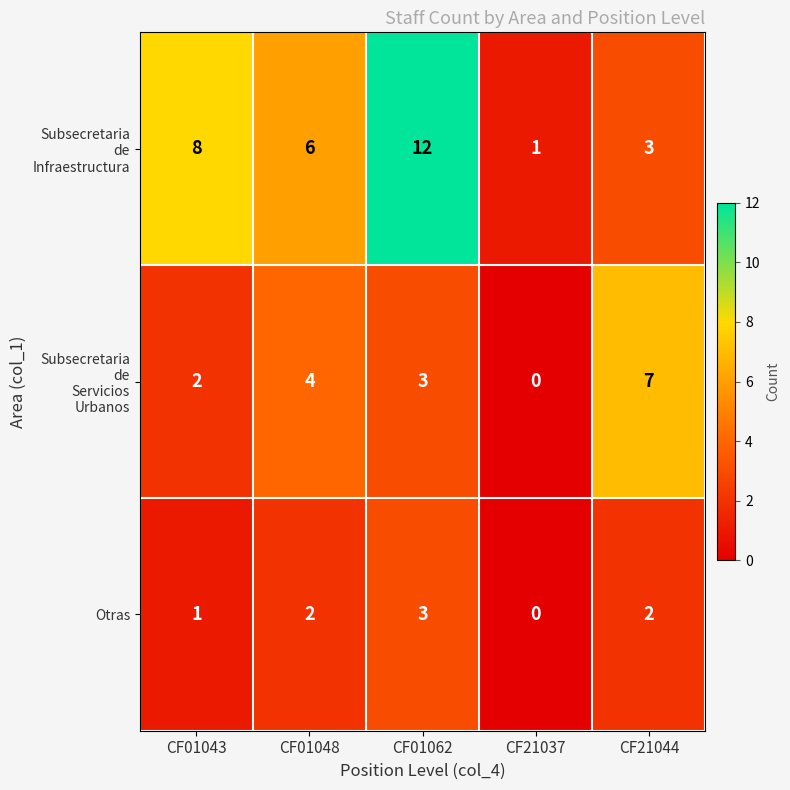

What is the difference between the highest and lowest values at CF01048?

4